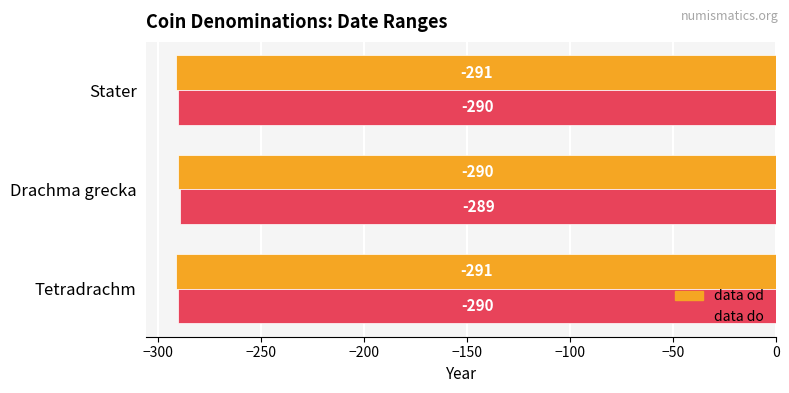

Which series has the largest total across all categories?

data do